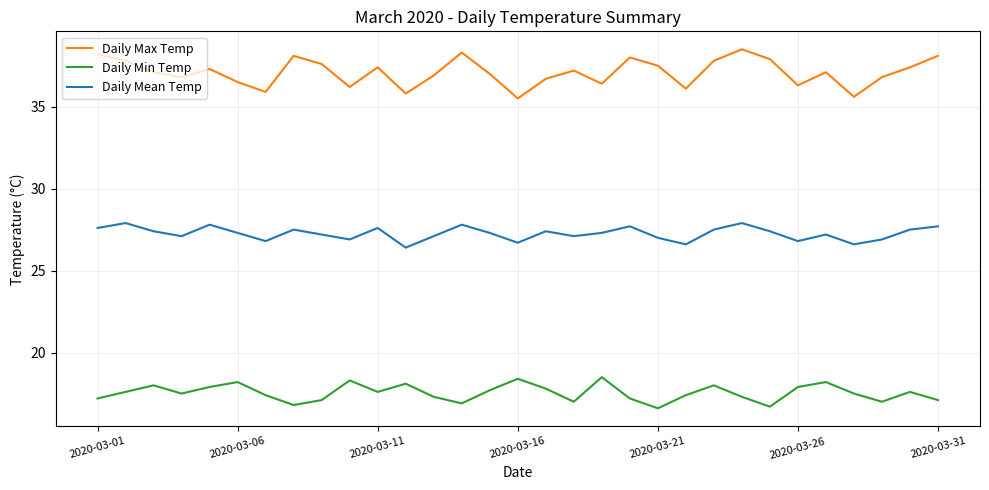

What is the difference between the maximum and minimum values in the Daily Min Temp series?

1.9